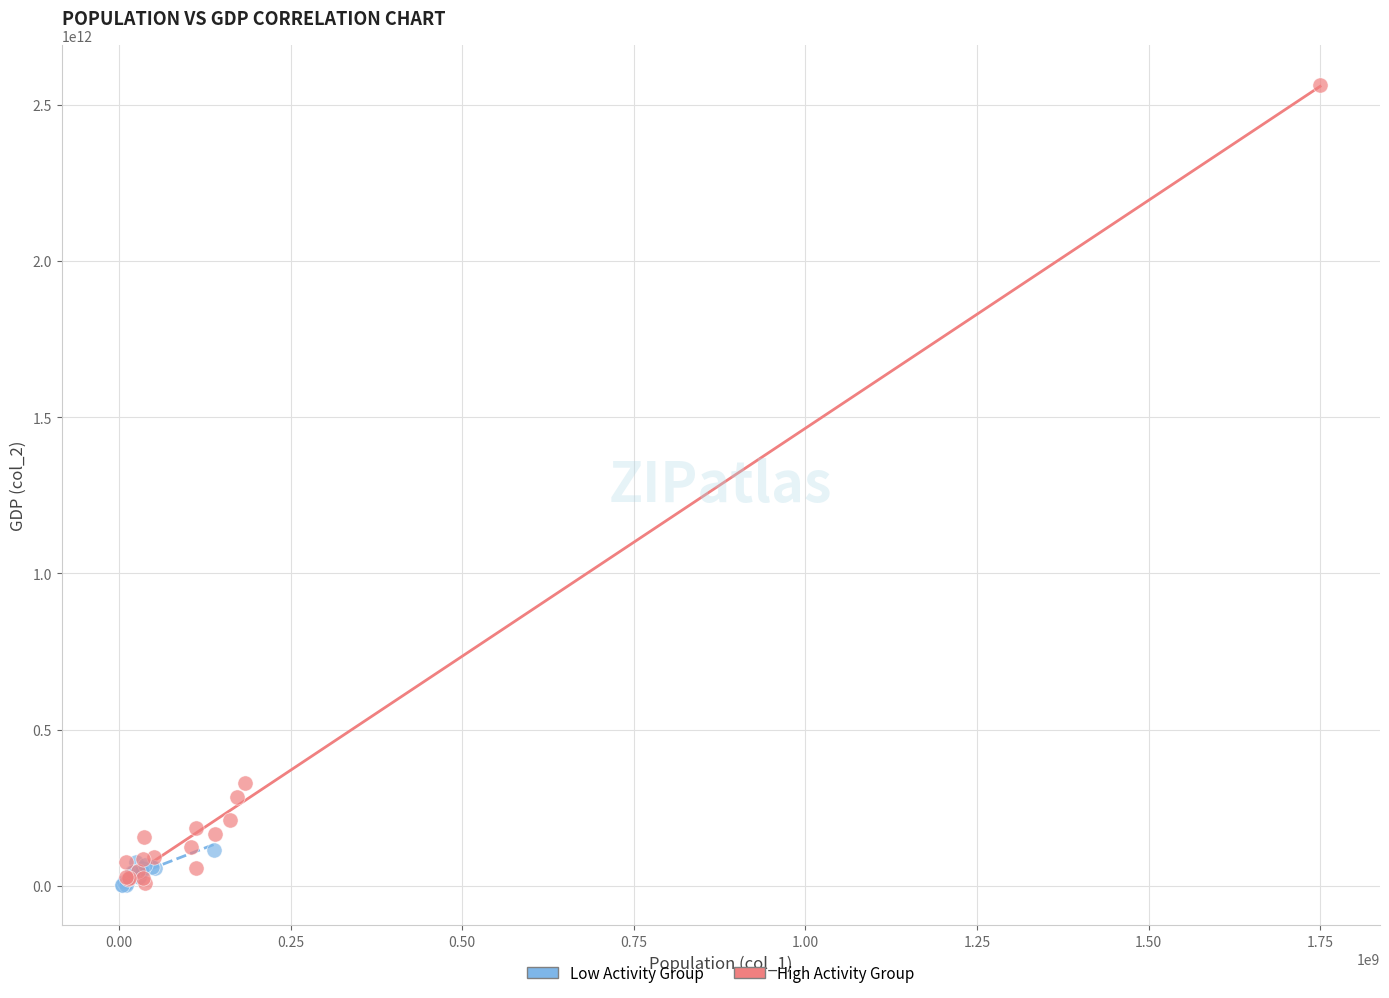

Which series has the widest spread of Y values?

High Activity Group